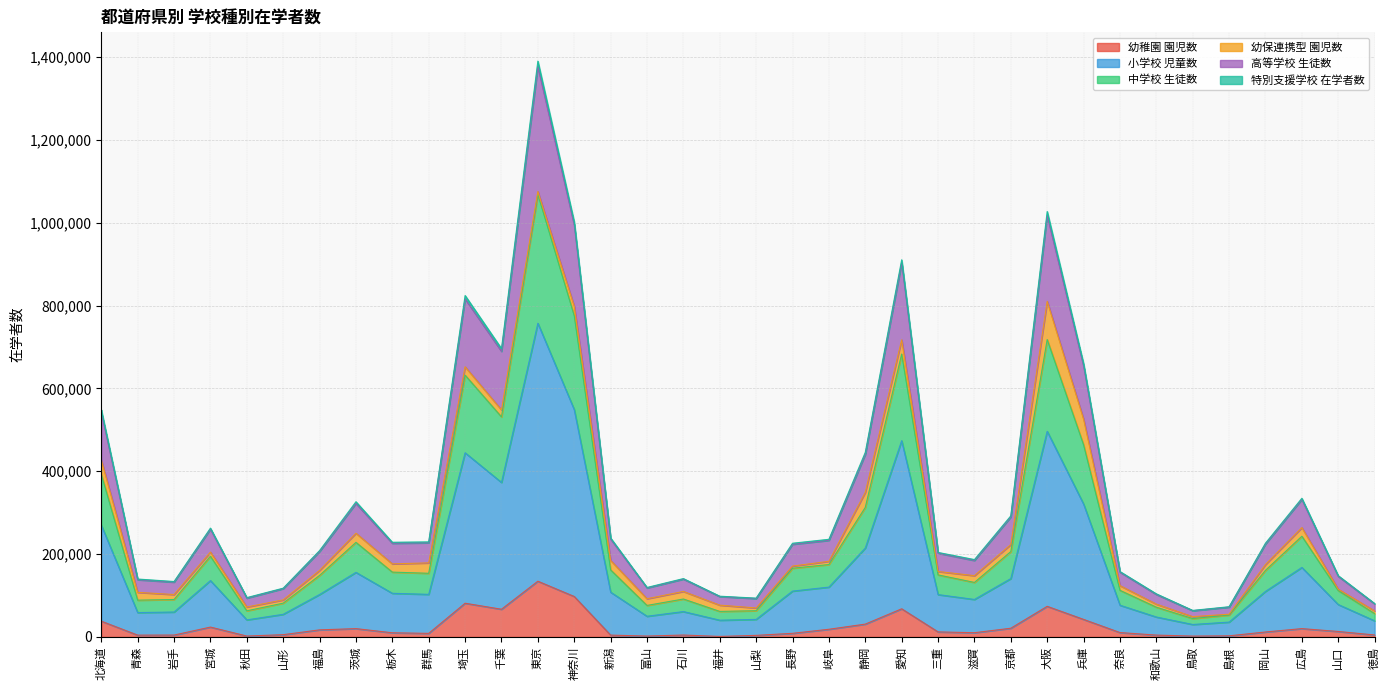

At which category is the sum across all series the highest?

東京